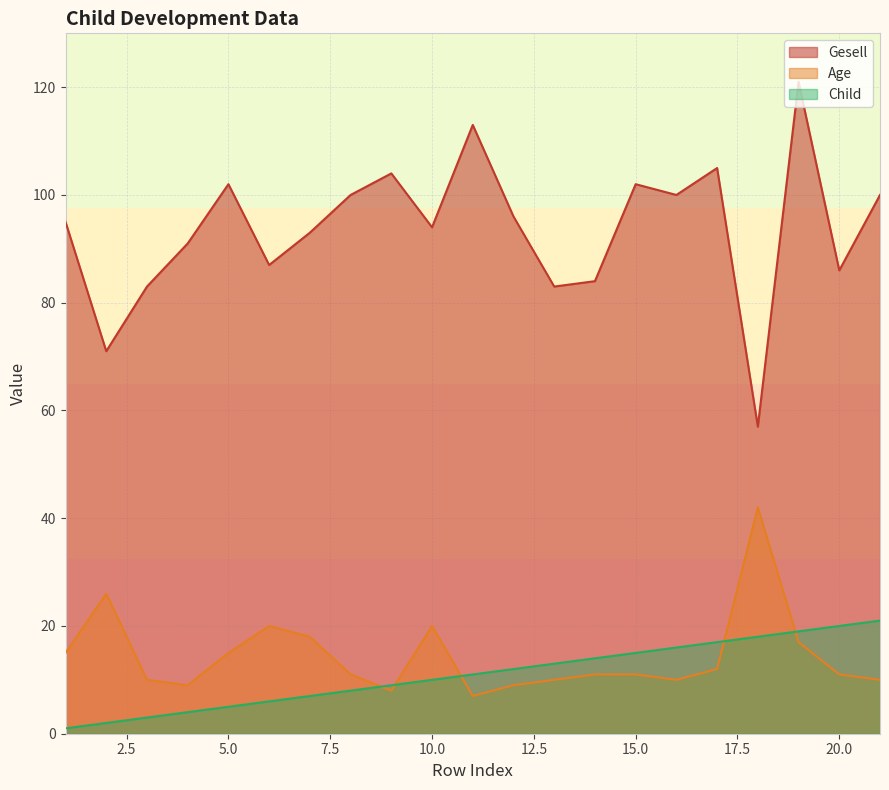

Is it true that Gesell equals 100 at 16?

True